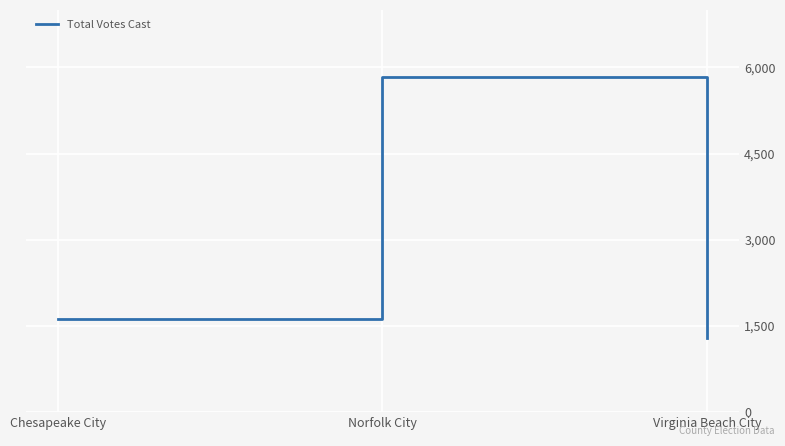

Rank the categories by value from highest to lowest.

Norfolk City, Chesapeake City, Virginia Beach City